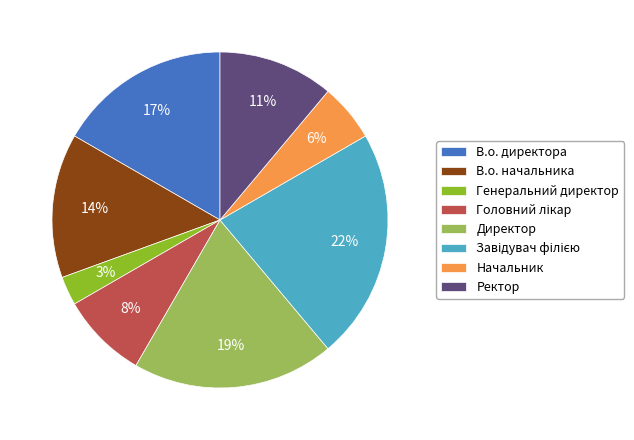

Do В.о. директора and В.о. начальника together represent more than half of the pie?

No